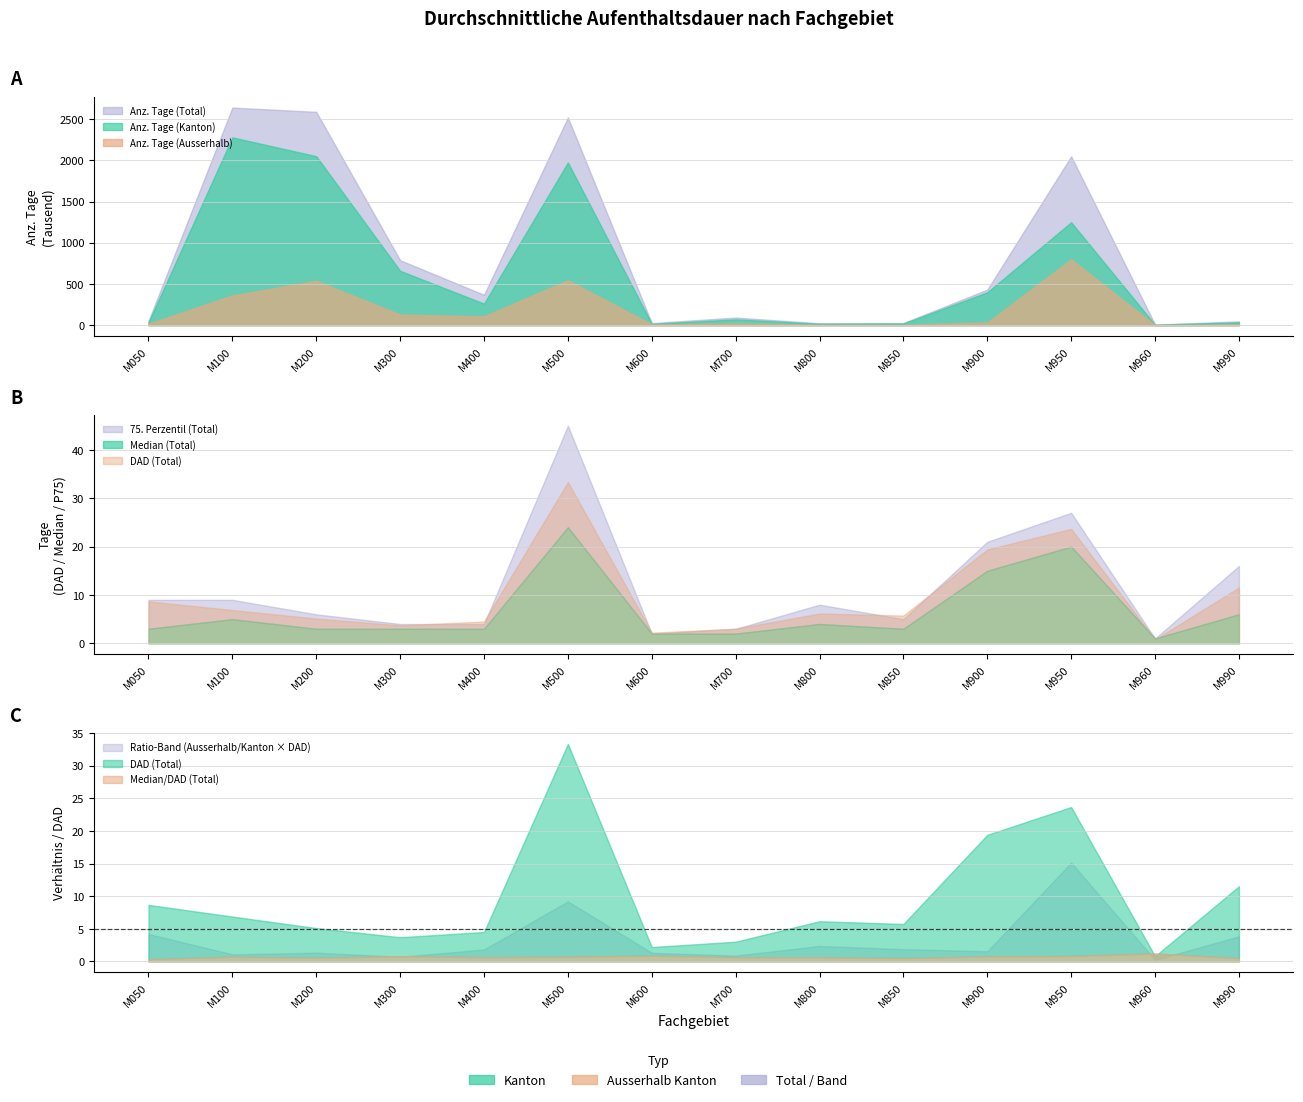

True or false: DAD (Total) and Anz. Tage (Ausserhalb) intersect in this chart.

False